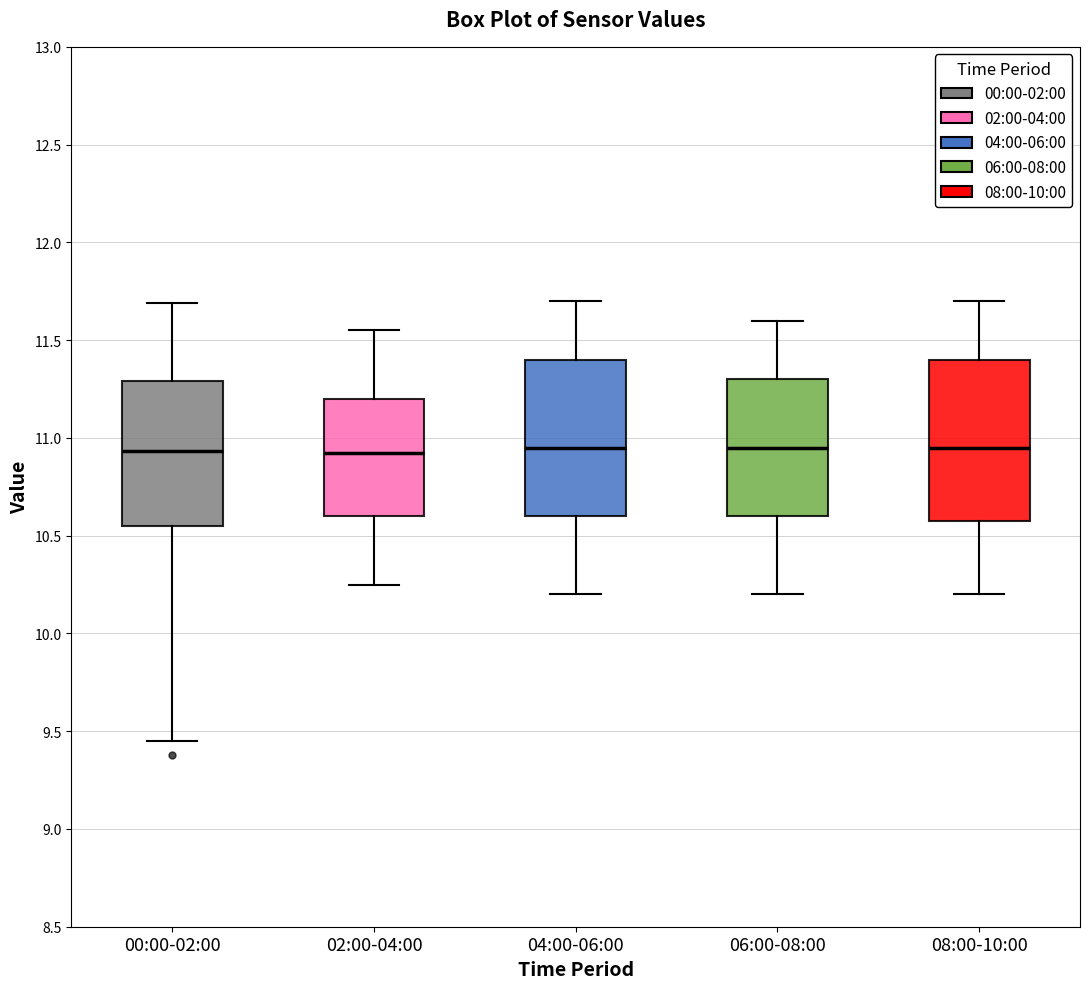

Where is the upper edge of the box for 08:00-10:00 on the y-axis? The values are not printed on the chart, so give them approximately, as read against the axis.

11.40